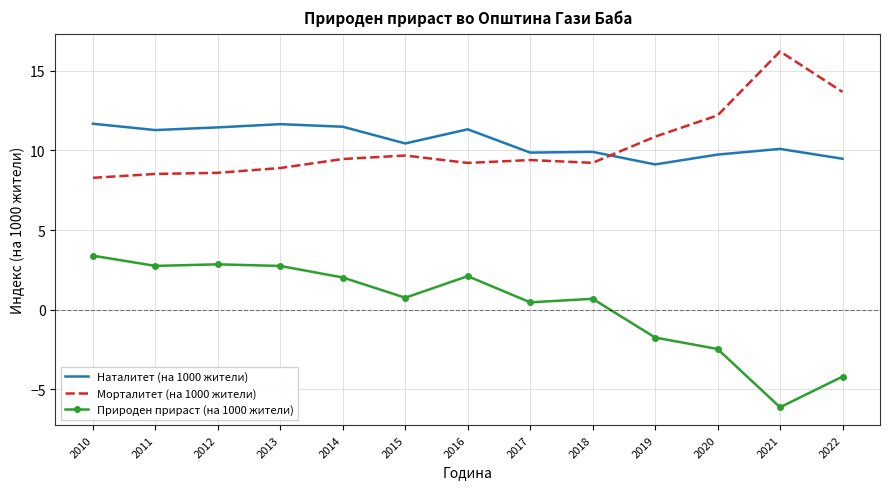

True or false: Природен прираст (на 1000 жители) and Наталитет (на 1000 жители) cross at least once.

False